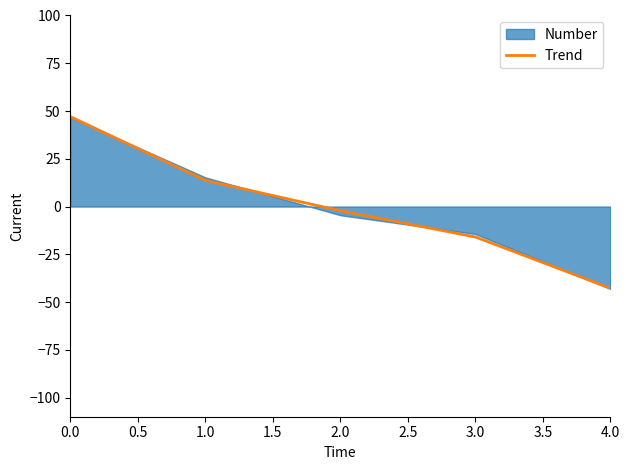

Rank the categories by Trend value from highest to lowest.

0.0, 1.0, 2.0, 3.0, 4.0